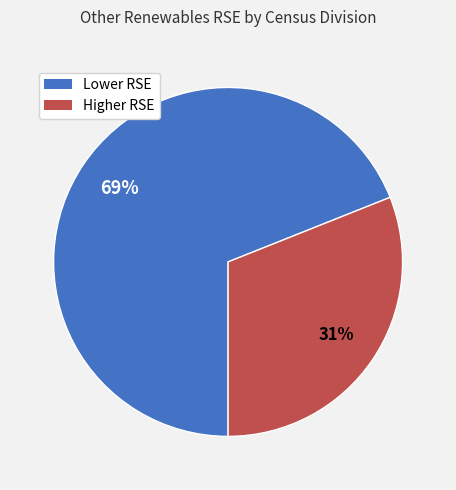

Is there a majority slice in this chart?

Yes